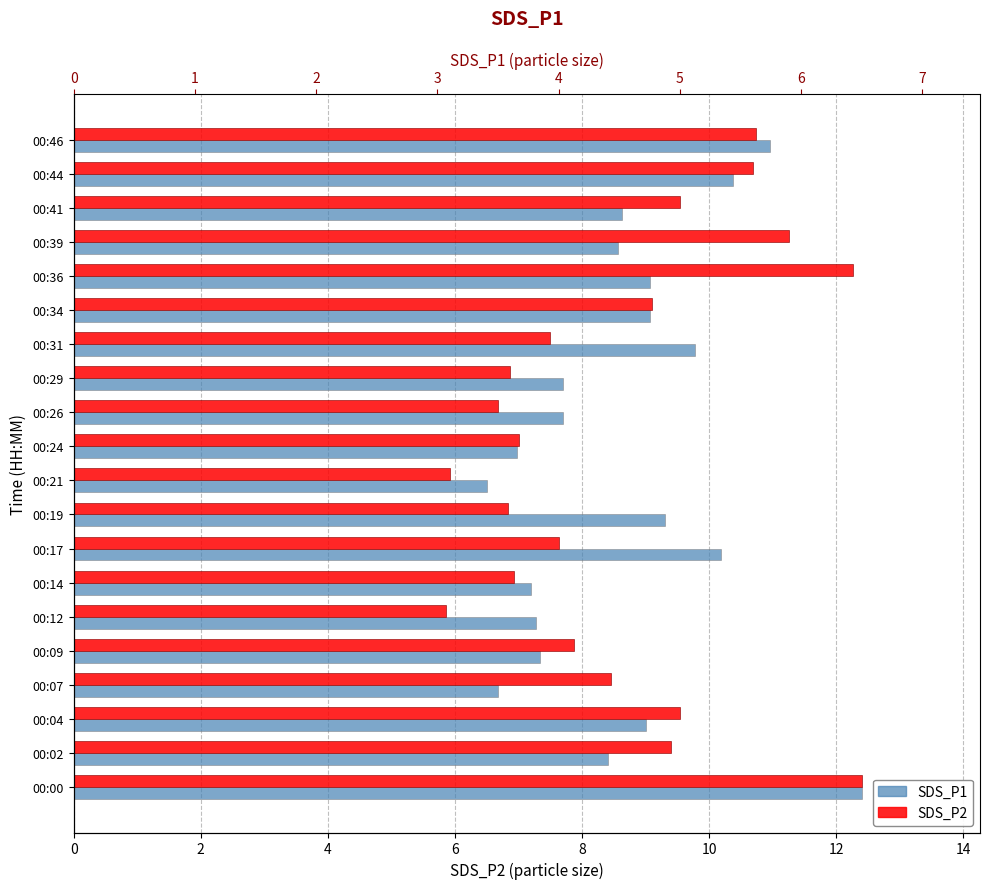

Between 00:24 and 00:41, which series saw the biggest shift?

SDS_P2